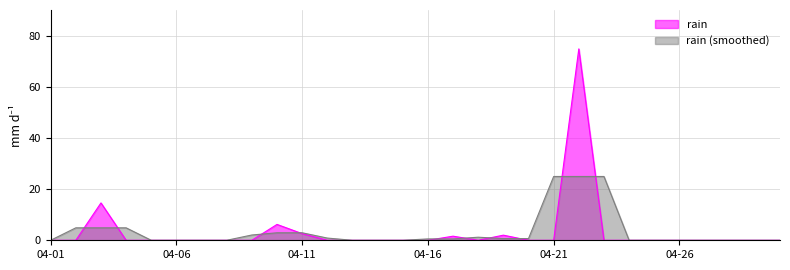

Reading left to right, what are all the values shown in this chart?

0.0	0.0	14.6	0.0	0.0	0.0	0.0	0.0	0.0	6.2	2.6	0.0	0.0	0.0	0.0	0.0	1.6	0.0	2.0	0.0	0.0	74.8	0.0	0.0	0.0	0.0	0.0	0.0	0.0	0.0